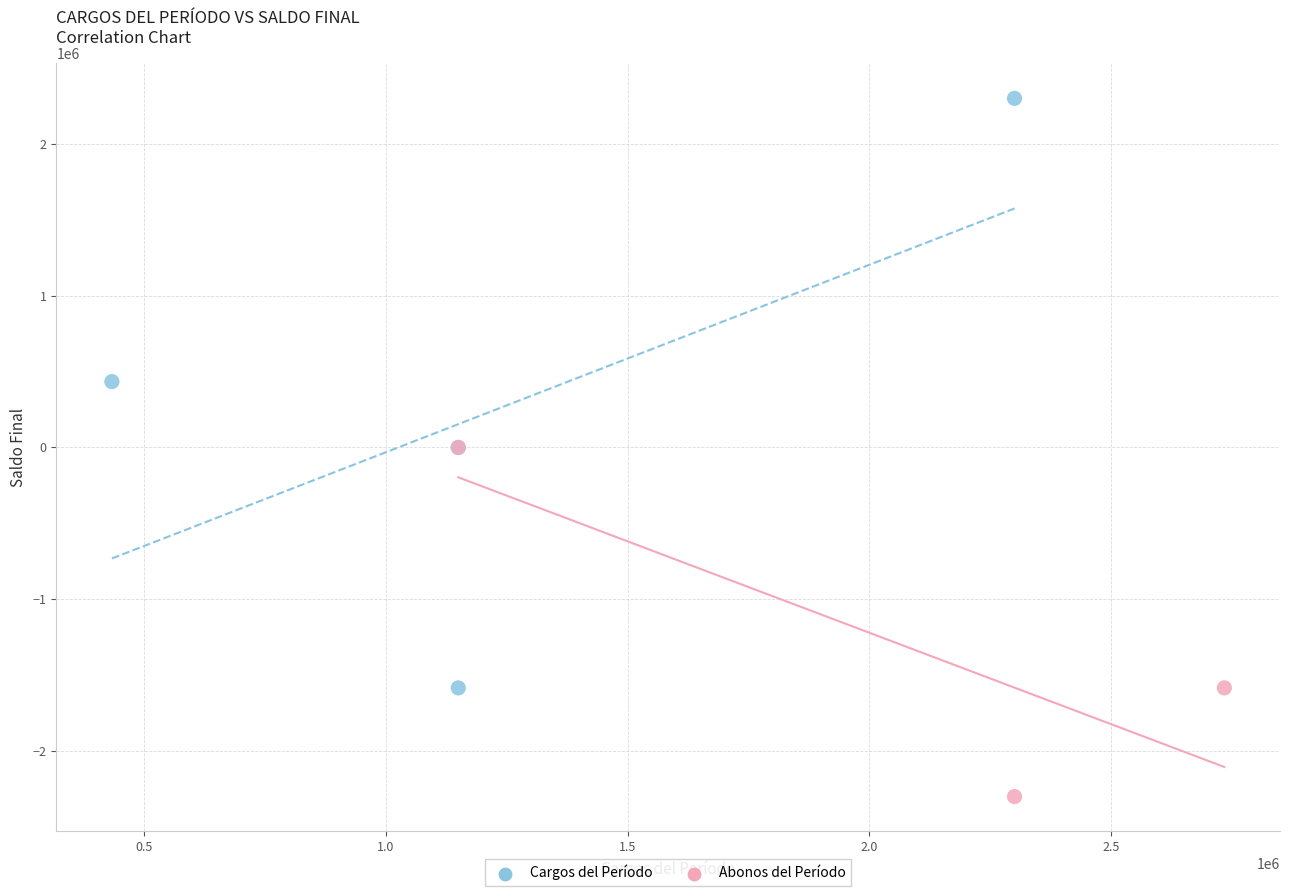

Which series contains the highest Y value?

Cargos del Período